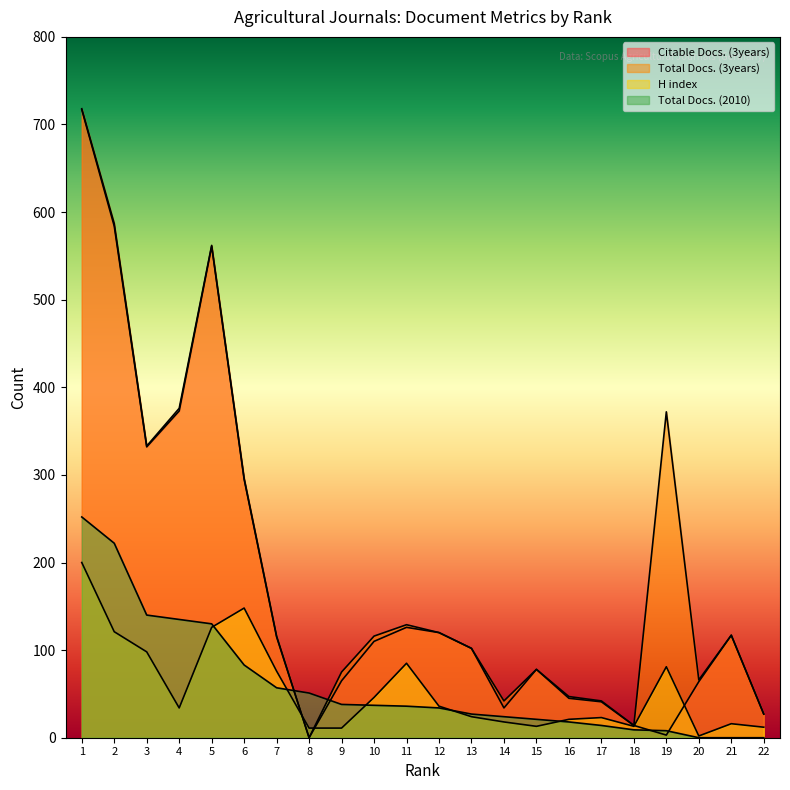

True or false: Total Docs. (3years) and Total Docs. (2010) cross at least once.

True